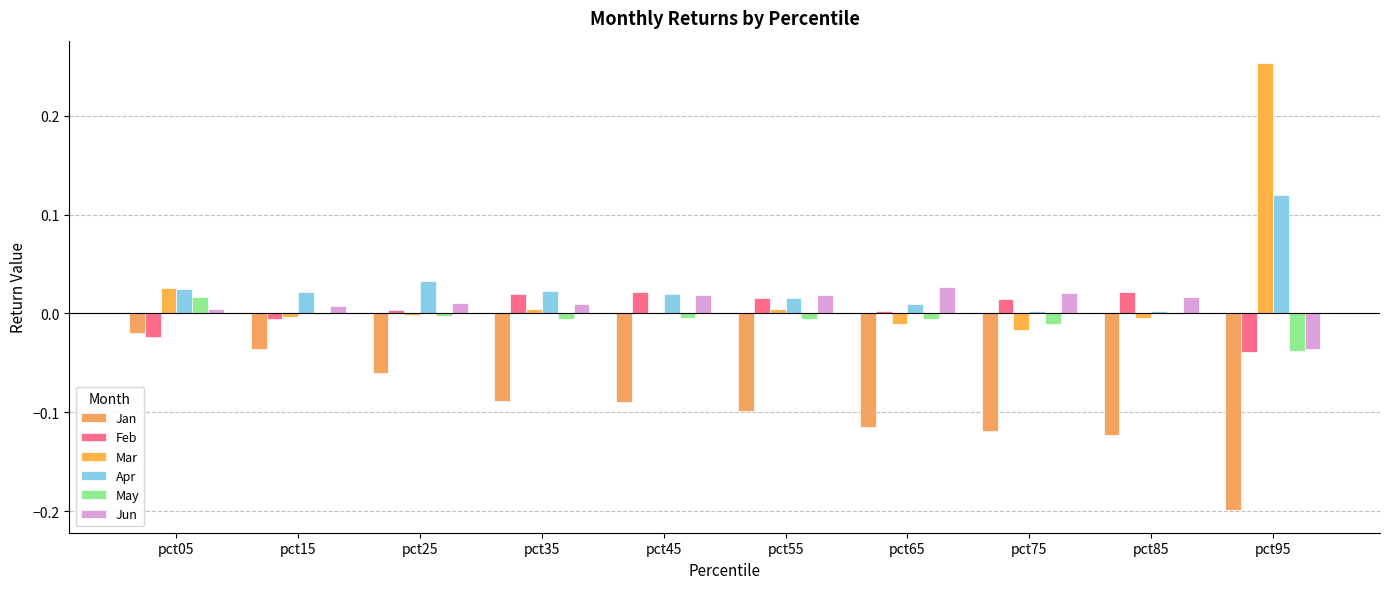

The Jun series shows 0.0 at pct85. True or false?

True